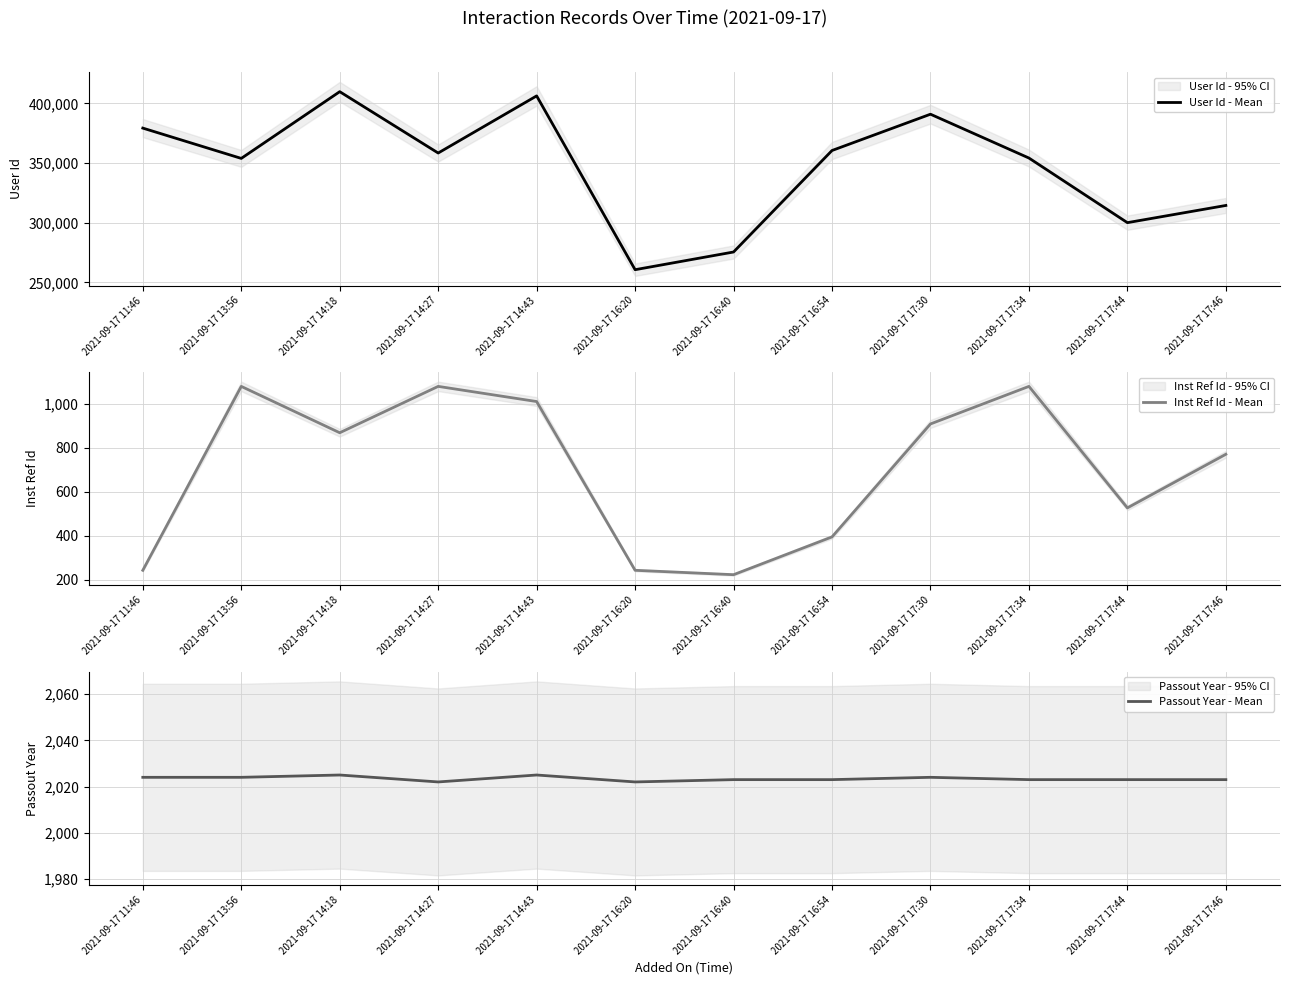

At which category does Passout Year - Mean reach its first local peak?

2021-09-17 14:18